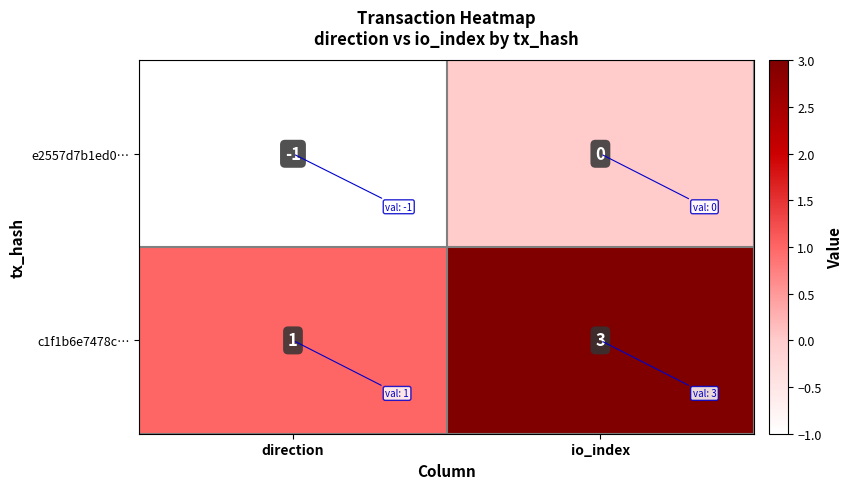

At which label does c1f1b6e7478c… reach its peak?

io_index